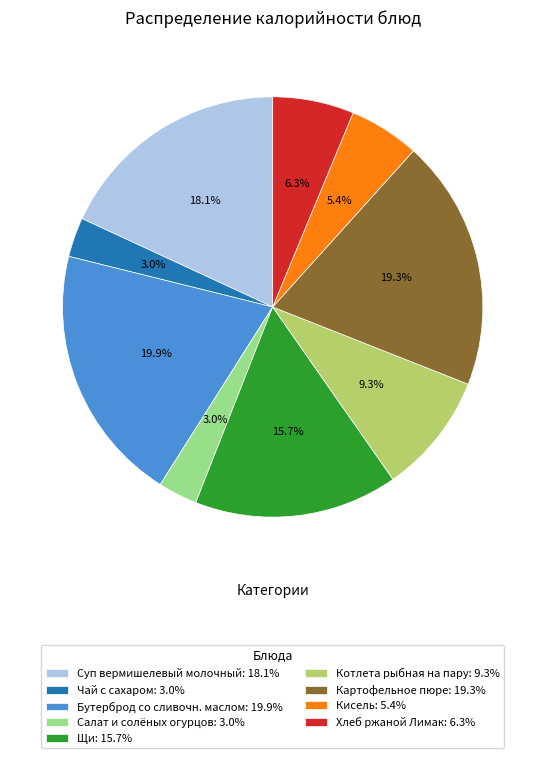

True or false: Кисель accounts for 5% of the total.

True